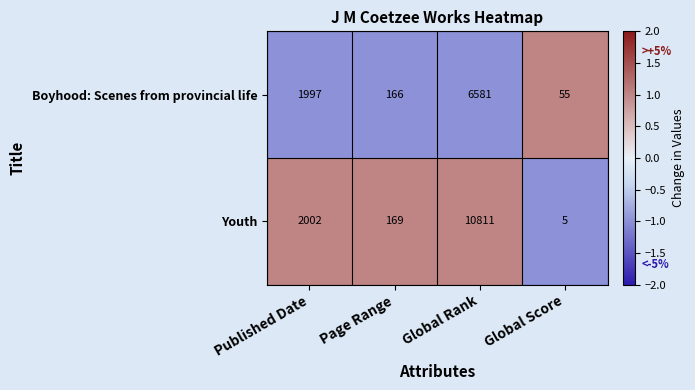

Where is Boyhood: Scenes from provincial life nearest to the value 3318?

Published Date